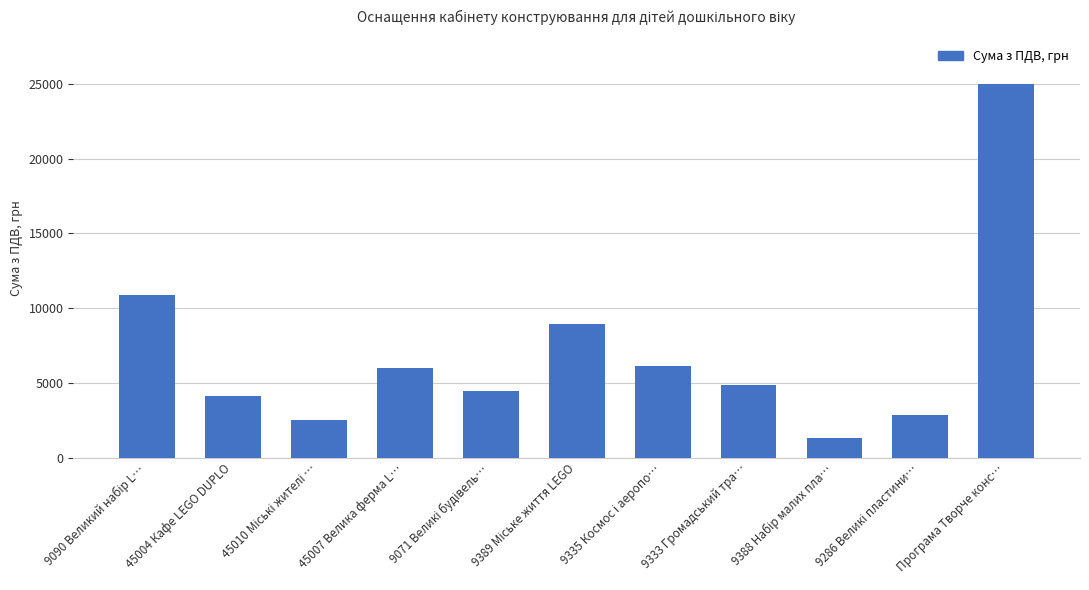

Which label corresponds to the largest value in the chart?

Програма Творче конс…